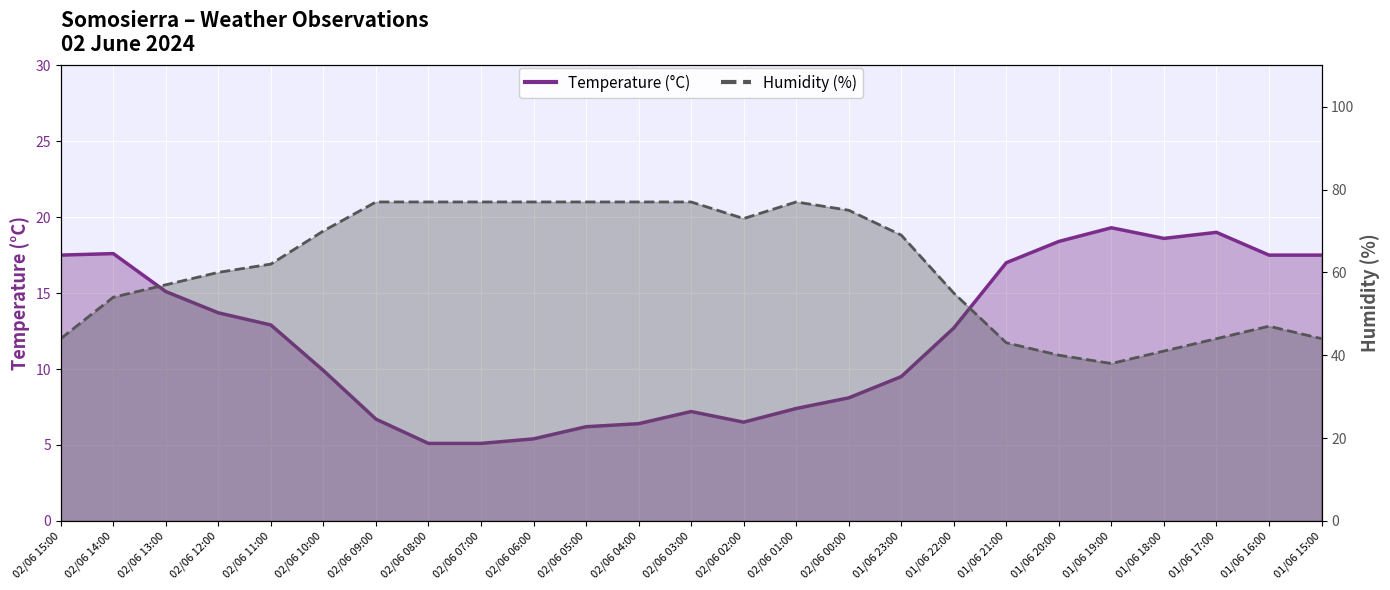

What is the label of the 17th point from the left?

01/06 23:00